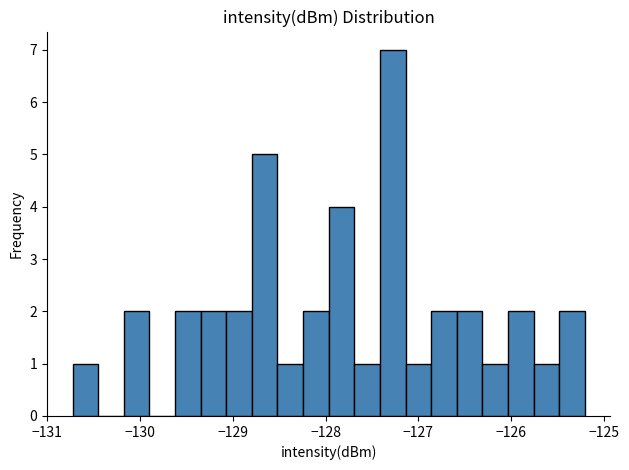

Read against the x-axis, roughly where is the centre of the tallest bar?

-127.3